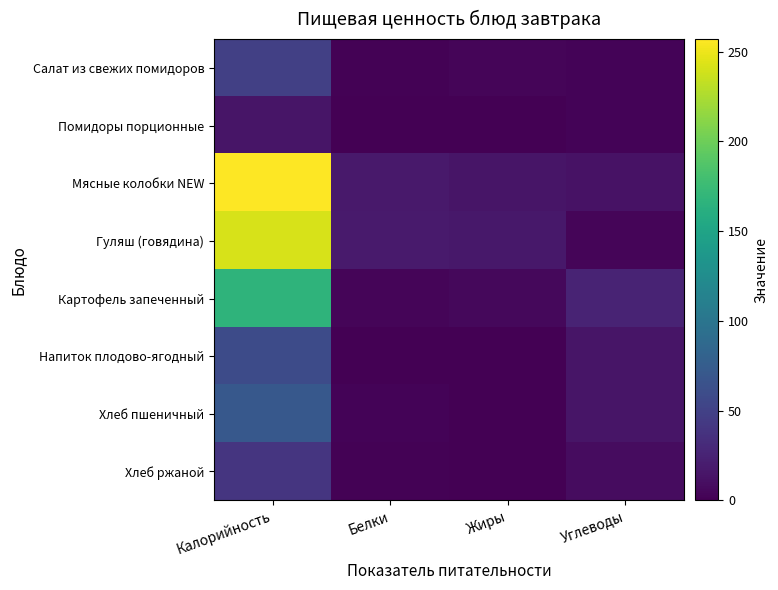

Reading left to right, transcribe all the data shown in this chart.

Салат из свежих помидоров: Калорийность=48.4	Белки=1.2	Жиры=3.6	Углеводы=2.3
Помидоры порционные: Калорийность=14.4	Белки=0.7	Жиры=0.1	Углеводы=2.3
Мясные колобки NEW: Калорийность=256.9	Белки=18.0	Жиры=15.0	Углеводы=12.2
Гуляш (говядина): Калорийность=241.0	Белки=18.1	Жиры=17.1	Углеводы=3.7
Картофель запеченный: Калорийность=167.1	Белки=3.3	Жиры=5.6	Углеводы=26.0
Напиток плодово-ягодный: Калорийность=58.4	Белки=0.0	Жиры=0.0	Углеводы=14.4
Хлеб пшеничный: Калорийность=70.5	Белки=2.3	Жиры=0.2	Углеводы=14.8
Хлеб ржаной: Калорийность=39.6	Белки=1.3	Жиры=0.2	Углеводы=8.0